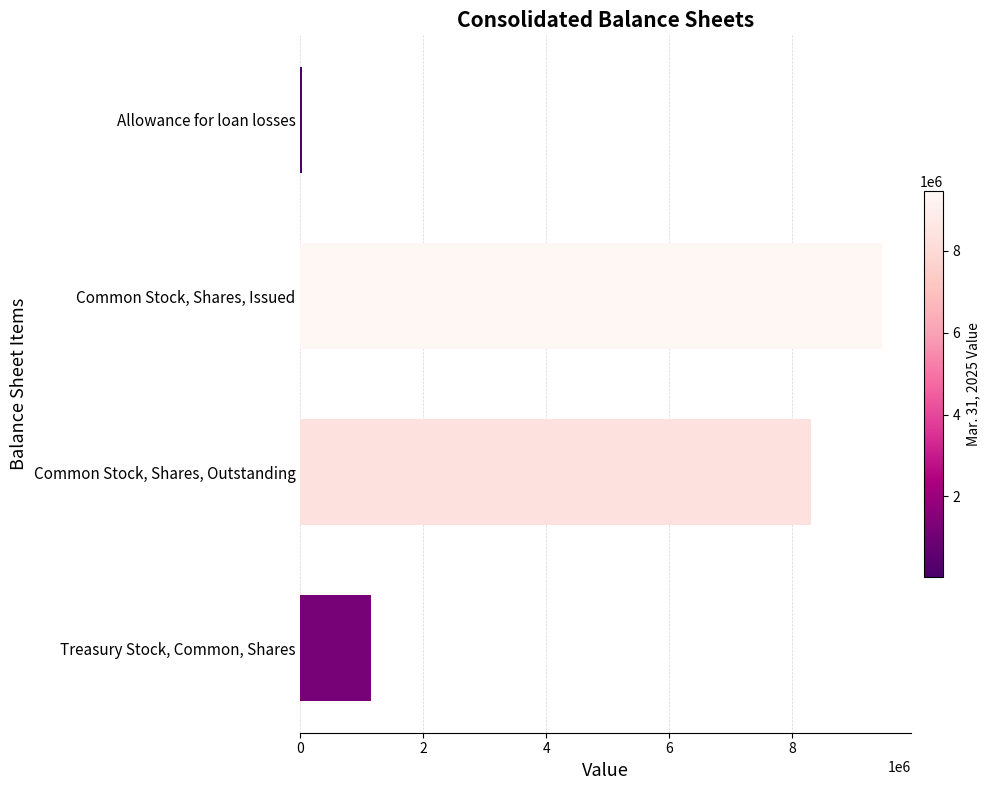

True or false: the data shows 9456392 at Common Stock, Shares, Issued.

True